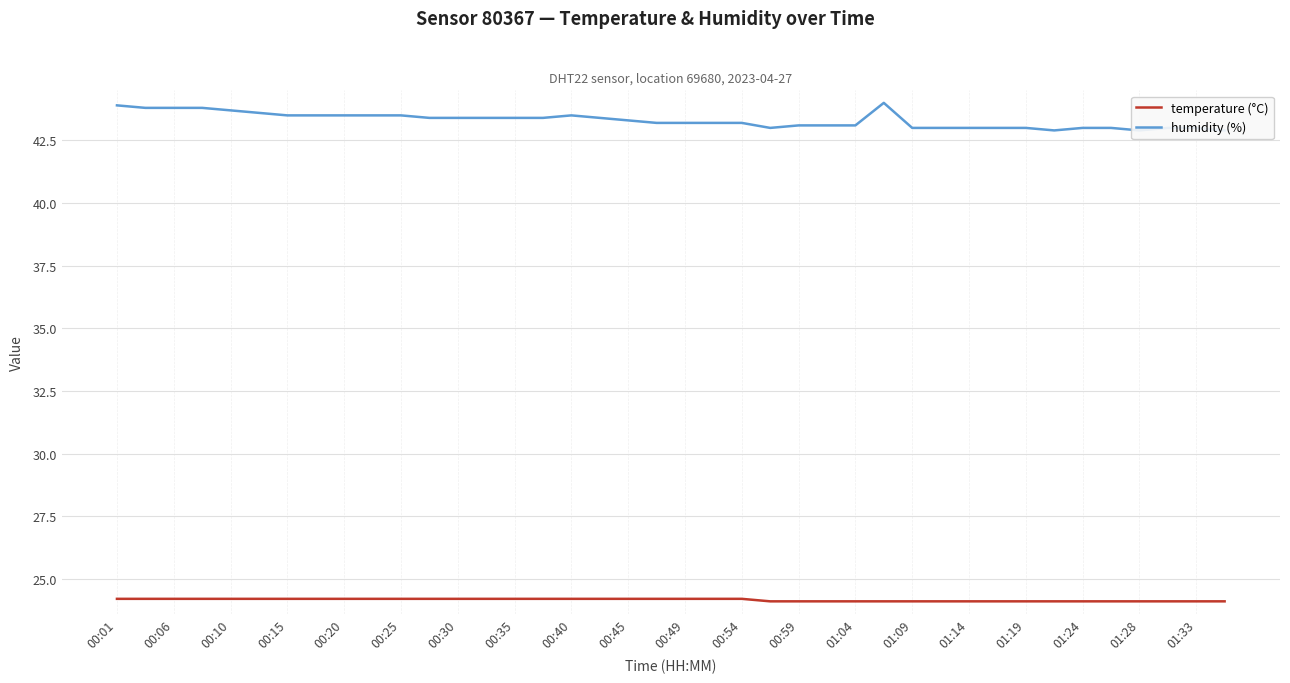

True or false: temperature (°C) and humidity (%) cross at least once.

False